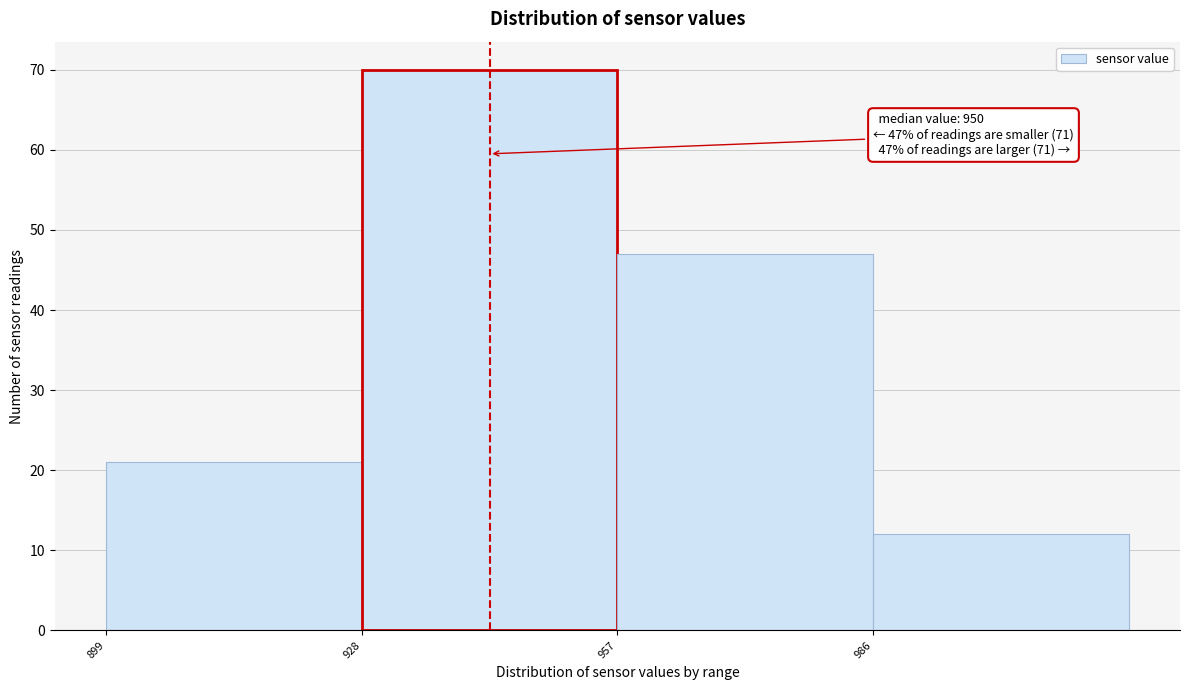

Which range on the x-axis has the tallest bar?

928 to 957